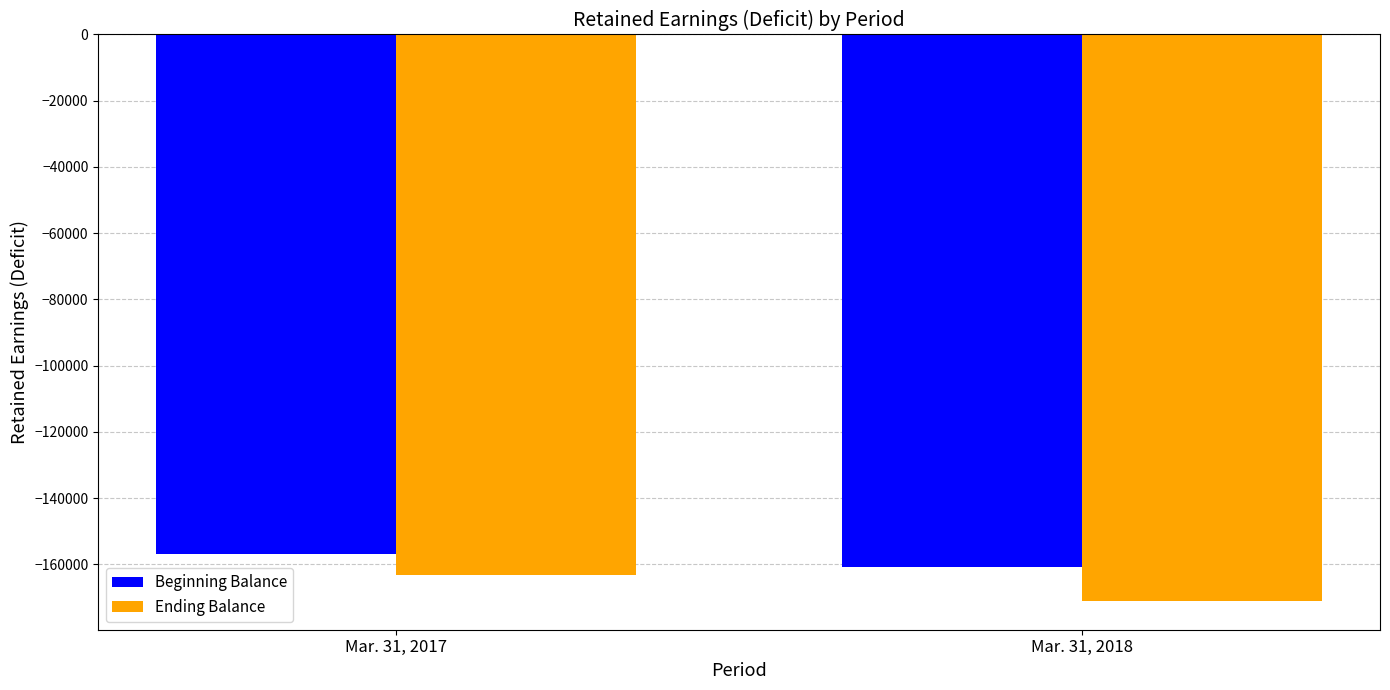

What is the highest value of the Beginning Balance series?

-156927